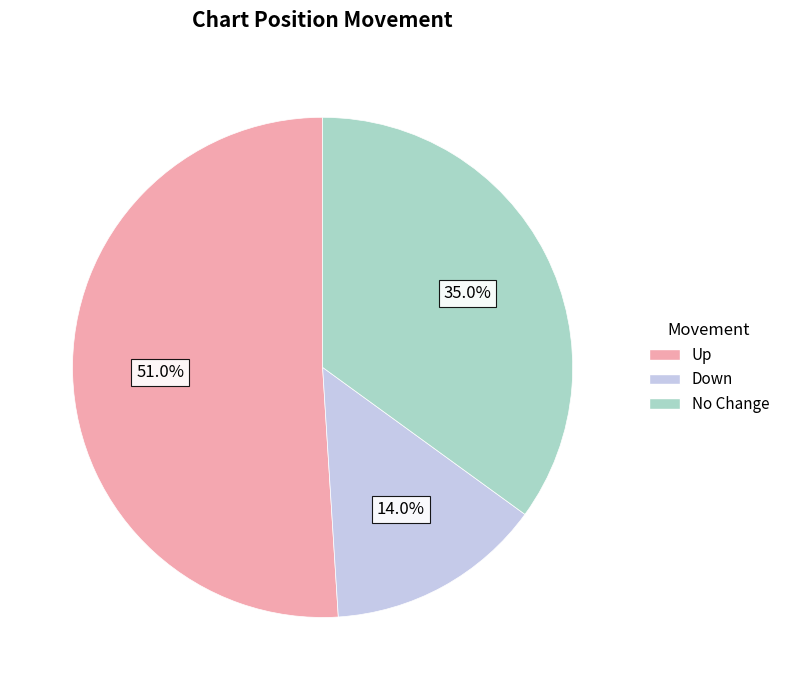

Is there a majority slice in this chart?

Yes